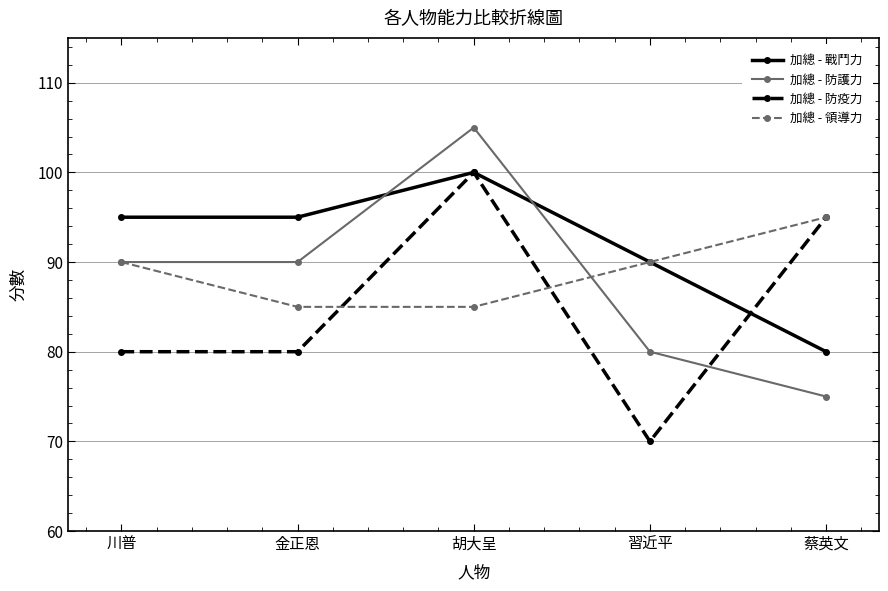

How many data points in 加總 - 防護力 are less than 90?

2